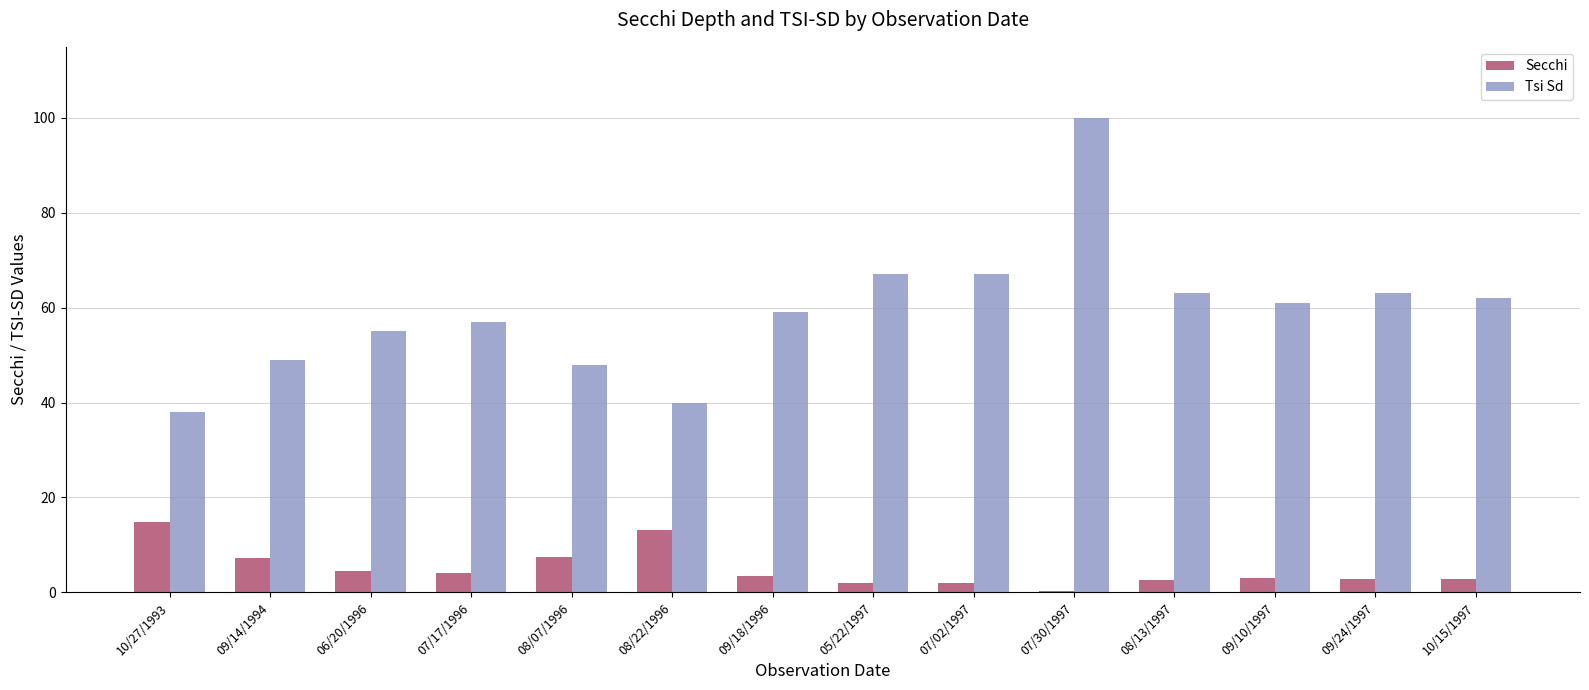

The Tsi Sd series shows 59.0 at 09/18/1996. True or false?

True